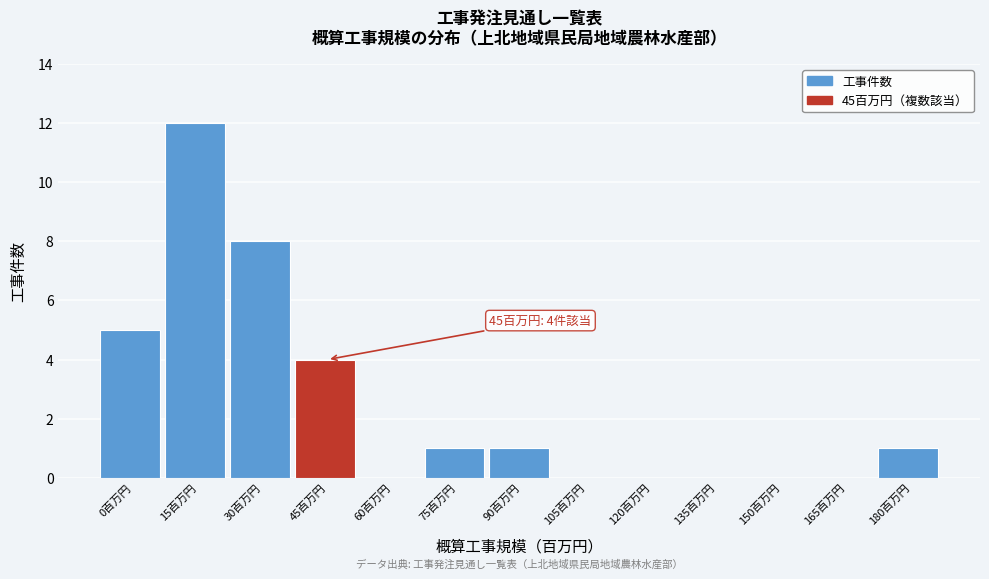

Reading left to right, list all the values displayed in this chart.

0百万円=5	15百万円=12	30百万円=8	45百万円=4	60百万円=0	75百万円=1	90百万円=1	105百万円=0	120百万円=0	135百万円=0	150百万円=0	165百万円=0	180百万円=1